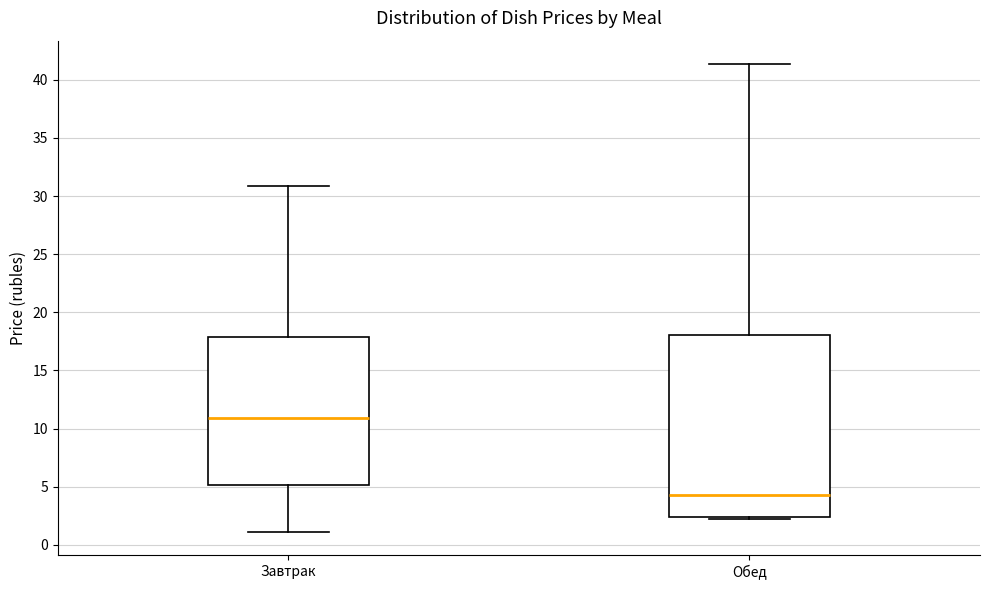

Which box has the highest median line?

Завтрак